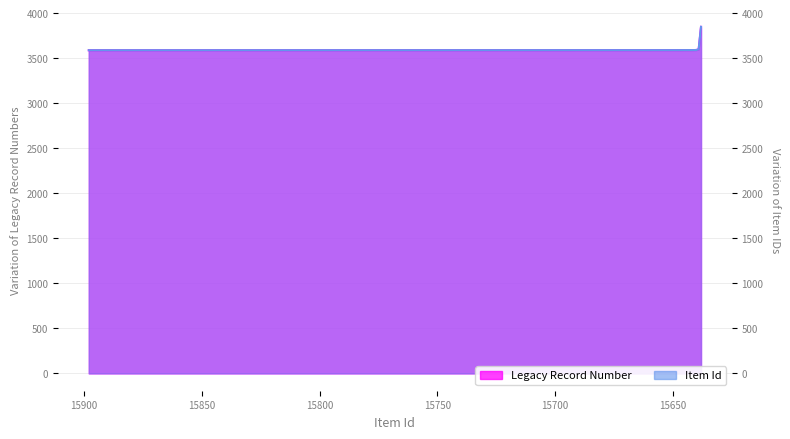

At which category does the chart reach its minimum across all series?

N/A